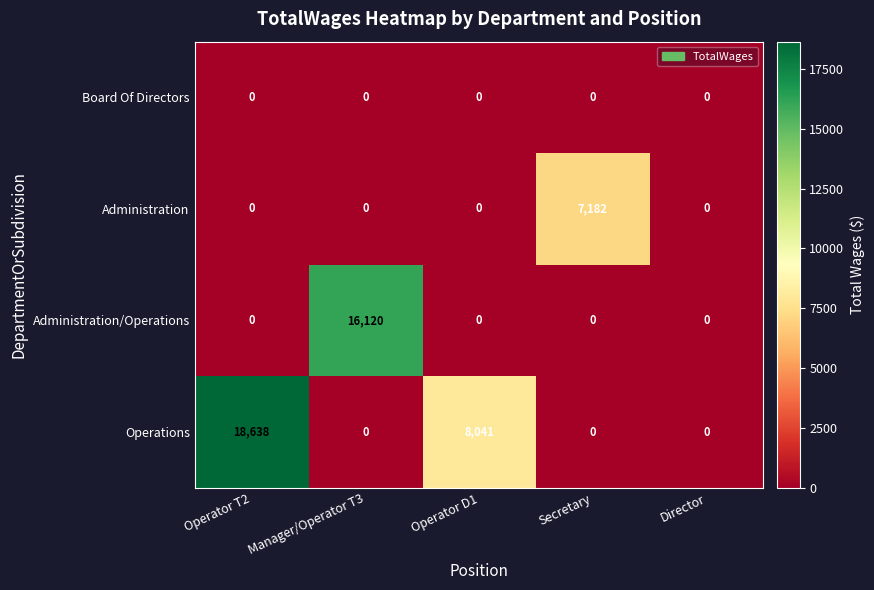

Which series has the largest range (max minus min)?

Operations